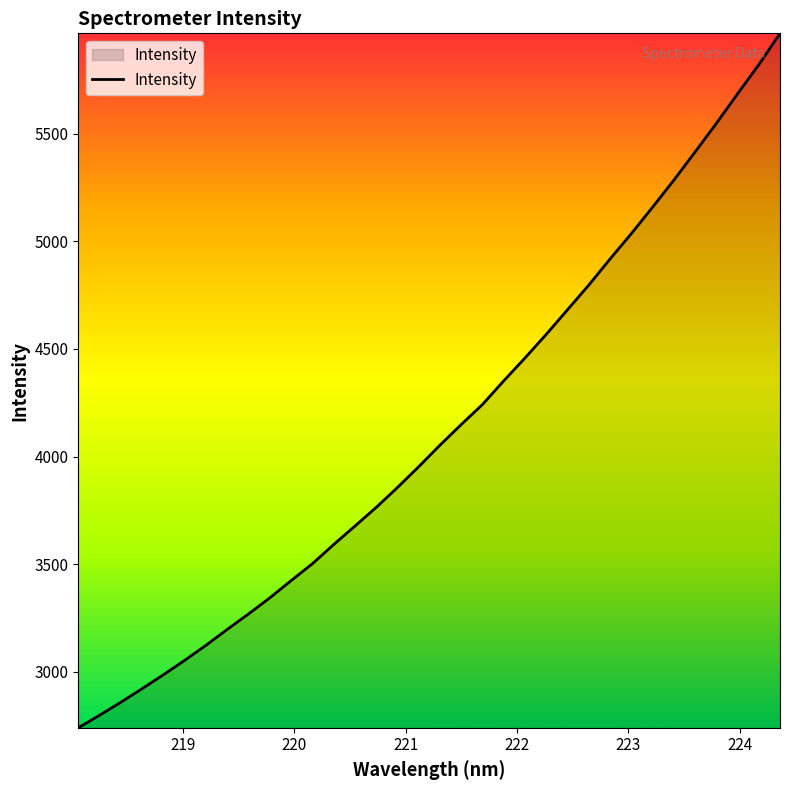

What is the difference between the maximum and minimum values?

3225.6